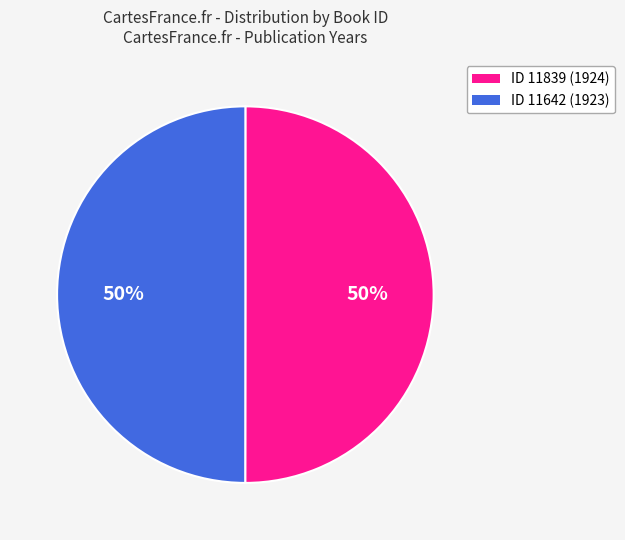

How many slices are in this pie chart?

2